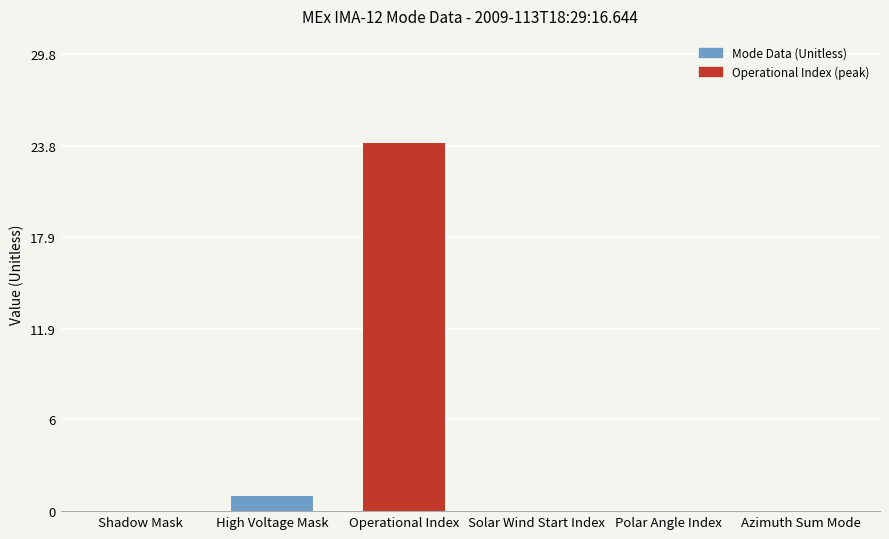

What is the greatest value displayed?

24